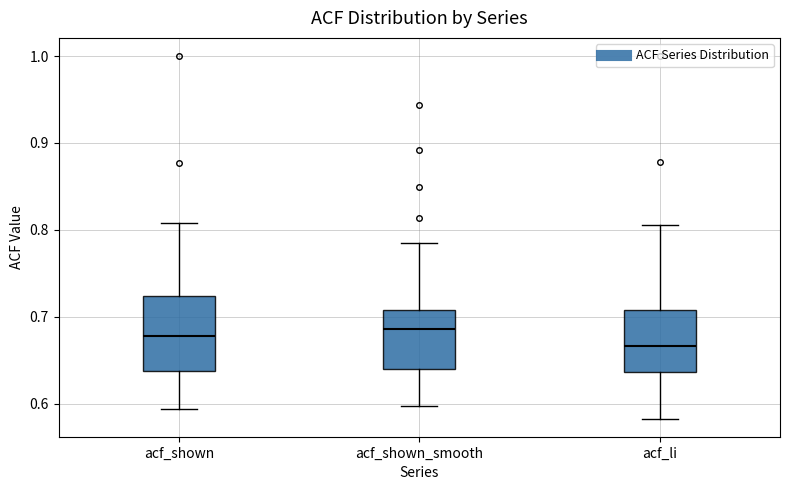

Reading left to right, read every box against the y-axis: the position of its median line, the range the box covers, and the ends of its whiskers. The values are not printed on the chart, so give them approximately, as read against the axis.

acf_shown: median 0.68, box 0.64 to 0.72, whiskers 0.59 to 0.81
acf_shown_smooth: median 0.69, box 0.64 to 0.71, whiskers 0.60 to 0.79
acf_li: median 0.67, box 0.64 to 0.71, whiskers 0.58 to 0.81